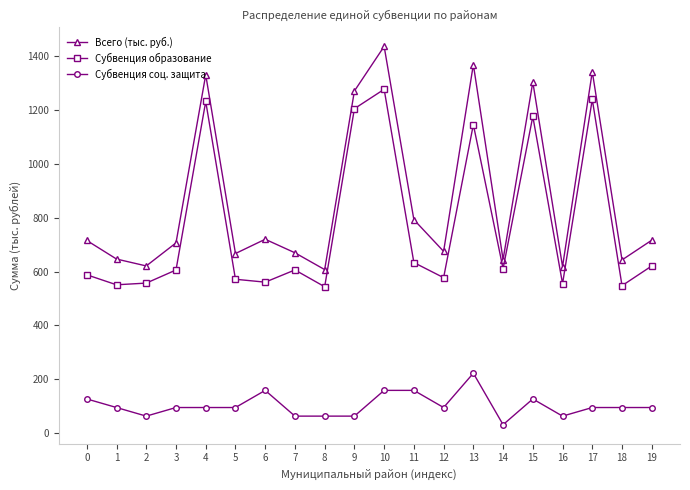

At 11, list the series in order from largest to smallest.

Всего (тыс. руб.), Субвенция образование, Субвенция соц. защита